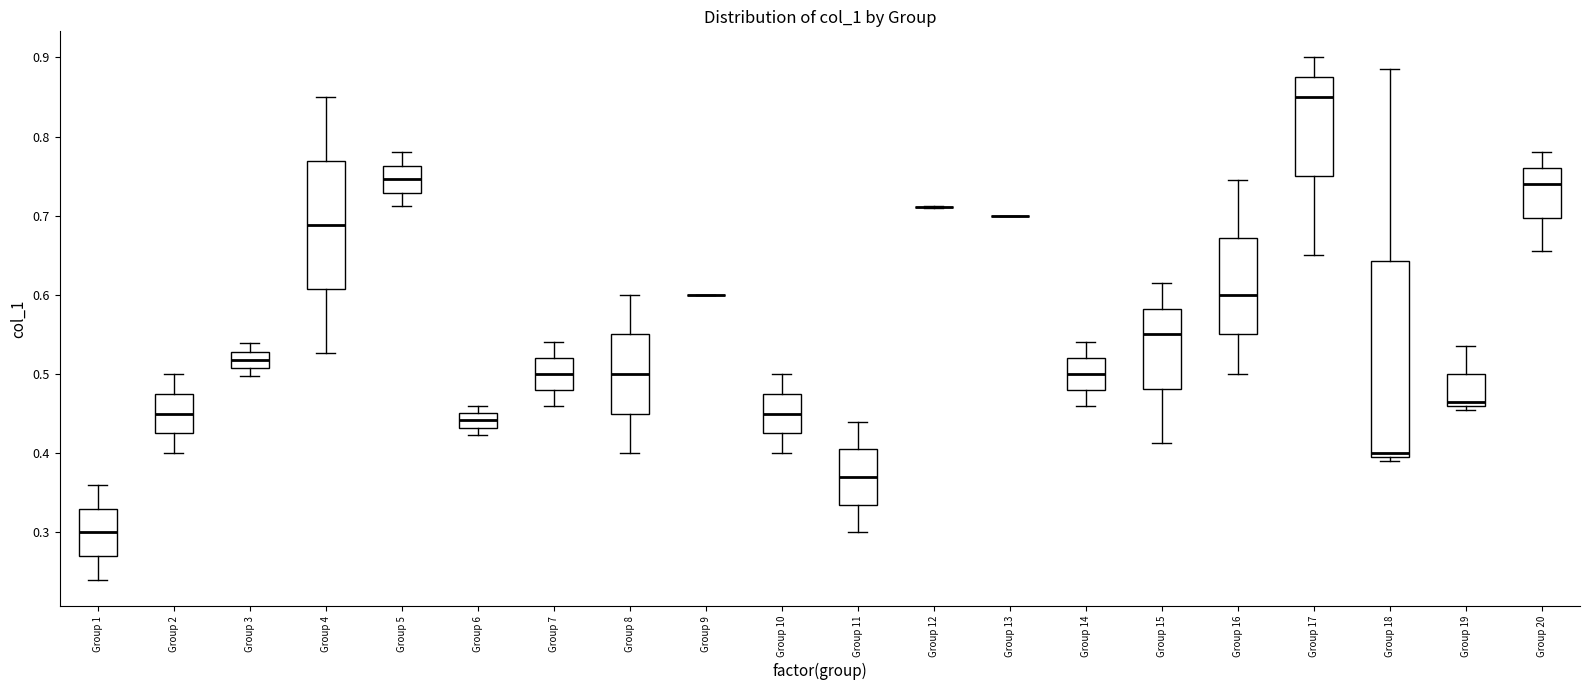

Reading left to right, transcribe this box plot: for each box, give where its median line is, the range the box spans, and where its two whiskers end, as read against the y-axis. The values are not printed on the chart, so give them approximately, as read against the axis.

Group 1: median 0.30, box 0.27 to 0.33, whiskers 0.24 to 0.36
Group 2: median 0.45, box 0.43 to 0.48, whiskers 0.40 to 0.50
Group 3: median 0.52, box 0.51 to 0.53, whiskers 0.50 to 0.54
Group 4: median 0.69, box 0.61 to 0.77, whiskers 0.53 to 0.85
Group 5: median 0.75, box 0.73 to 0.76, whiskers 0.71 to 0.78
Group 6: median 0.44, box 0.43 to 0.45, whiskers 0.42 to 0.46
Group 7: median 0.50, box 0.48 to 0.52, whiskers 0.46 to 0.54
Group 8: median 0.50, box 0.45 to 0.55, whiskers 0.40 to 0.60
Group 9: box collapsed to a line at 0.60, whiskers 0.60 to 0.60
Group 10: median 0.45, box 0.43 to 0.48, whiskers 0.40 to 0.50
Group 11: median 0.37, box 0.34 to 0.41, whiskers 0.30 to 0.44
Group 12: box collapsed to a line at 0.71, whiskers 0.71 to 0.71
Group 13: box collapsed to a line at 0.70, whiskers 0.70 to 0.70
Group 14: median 0.50, box 0.48 to 0.52, whiskers 0.46 to 0.54
Group 15: median 0.55, box 0.48 to 0.58, whiskers 0.41 to 0.62
Group 16: median 0.60, box 0.55 to 0.67, whiskers 0.50 to 0.75
Group 17: median 0.85, box 0.75 to 0.88, whiskers 0.65 to 0.90
Group 18: median 0.40 (just above the box's lower edge), box 0.40 to 0.64, whiskers 0.39 to 0.89
Group 19: median 0.47, box 0.46 to 0.50, whiskers 0.46 (just below the box's lower edge) to 0.54
Group 20: median 0.74, box 0.70 to 0.76, whiskers 0.66 to 0.78